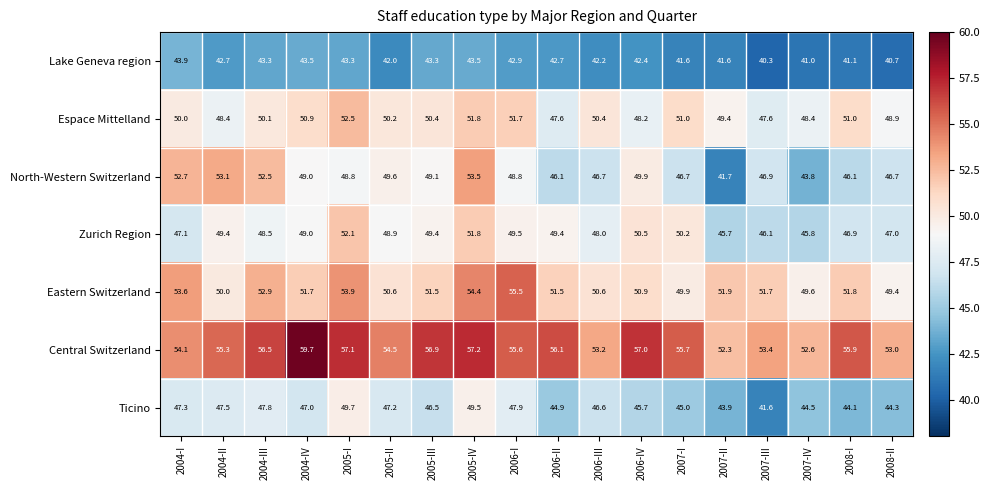

Between 2008-I and 2008-II, which series saw the biggest shift?

Central Switzerland